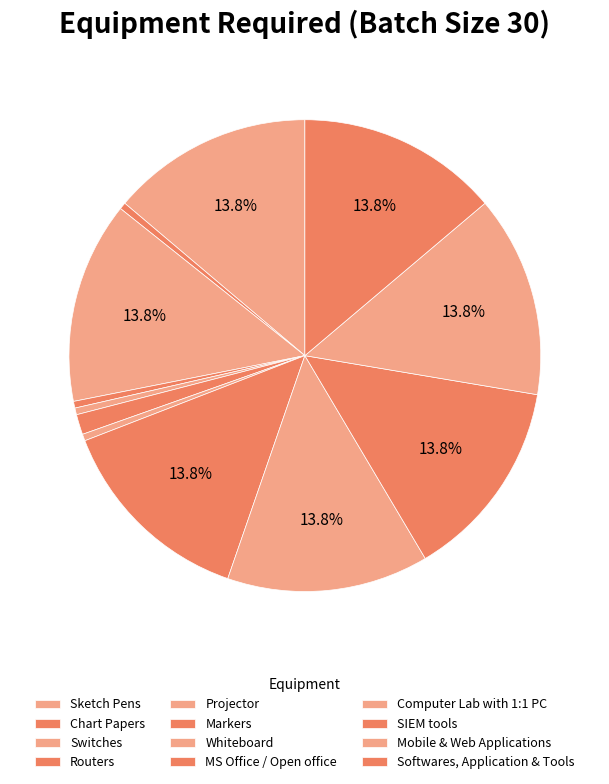

Which category has the biggest portion of the pie?

Sketch Pens